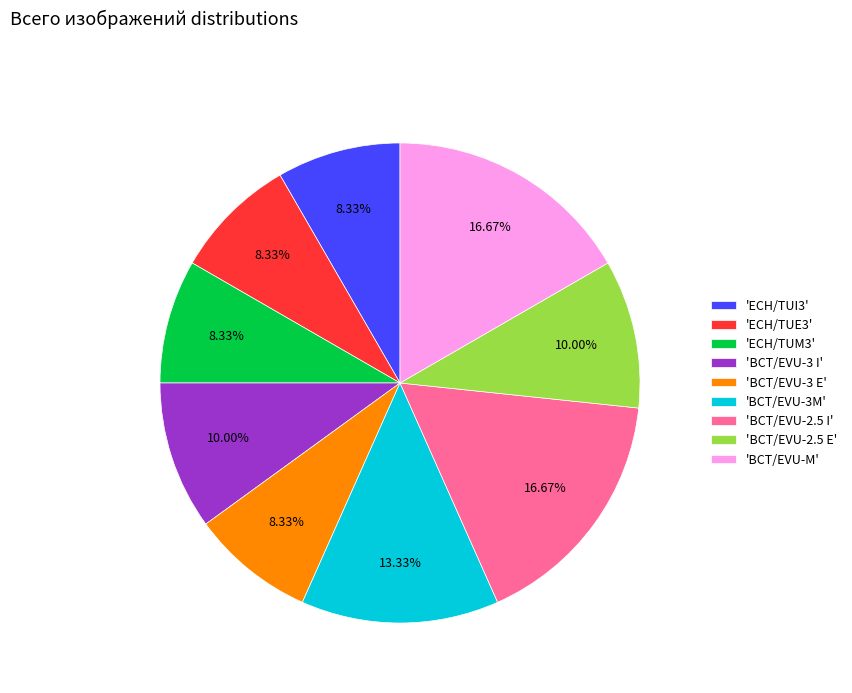

To the nearest percent, what is the difference between the largest and smallest slice percentages?

8%